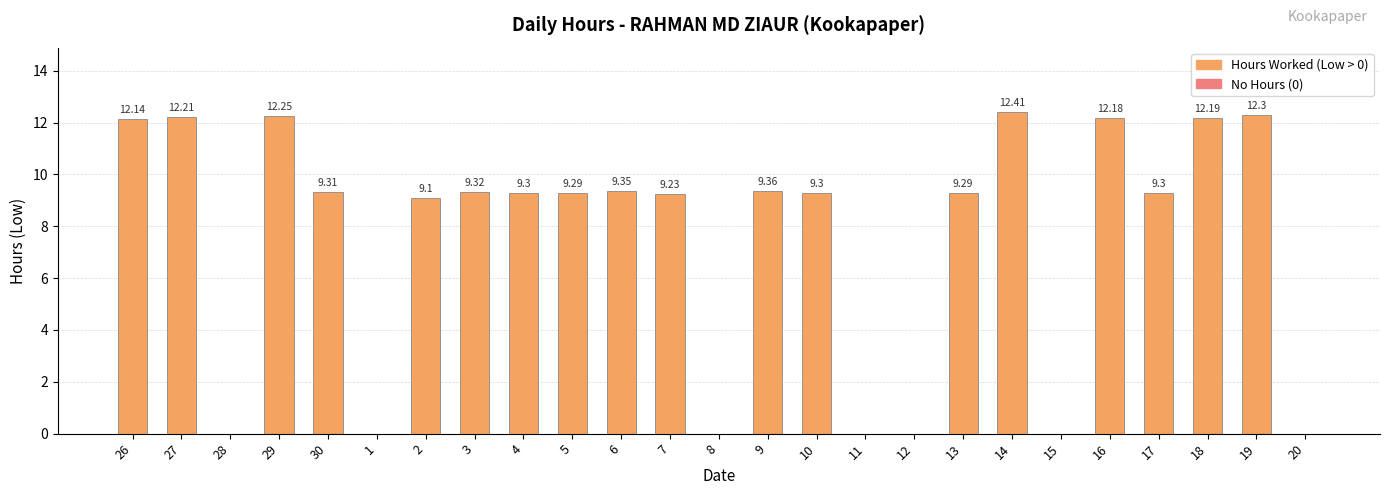

What is the change in value from 26 to 11?

-12.1